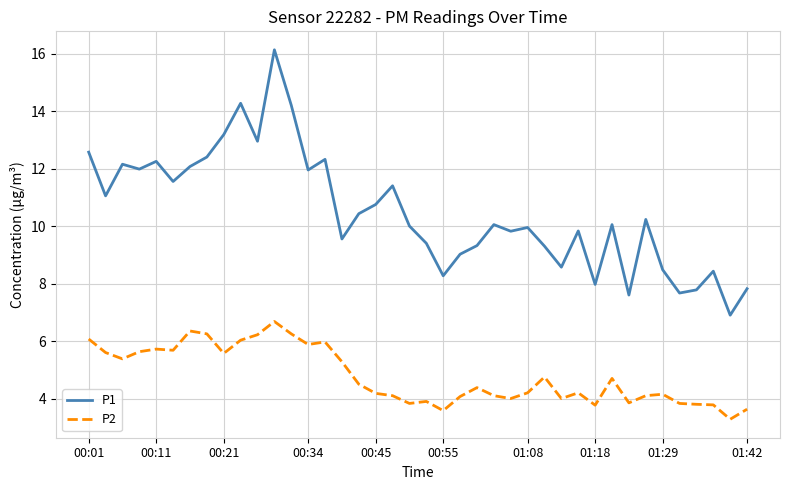

What is the smallest value displayed?

3.3